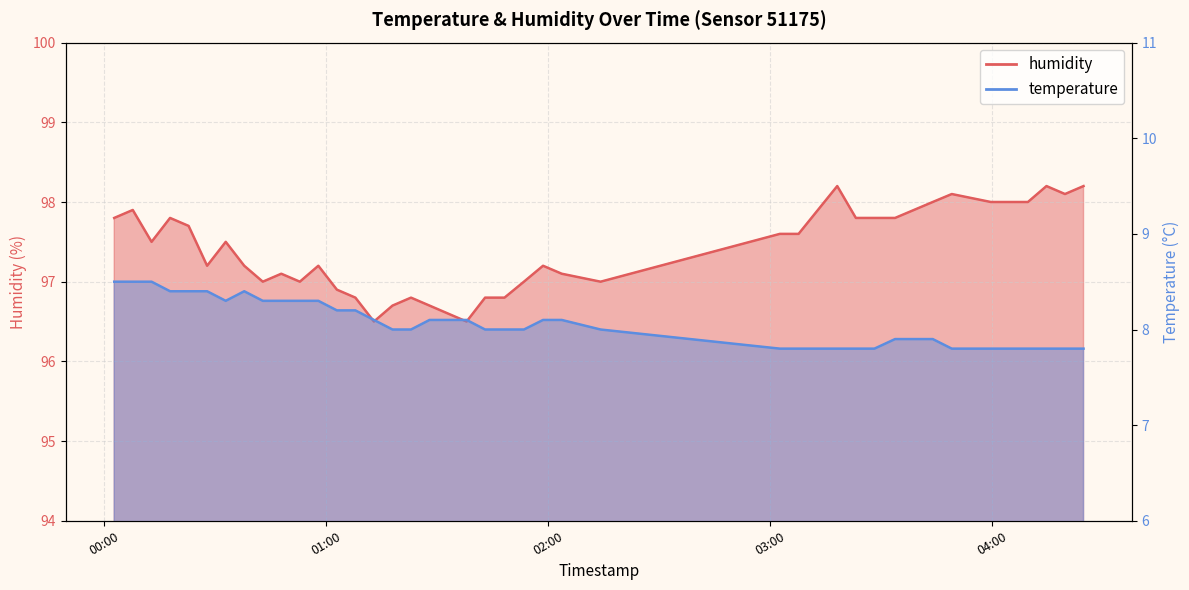

At which category does the chart reach its minimum across all series?

2023-01-06T03:02:38